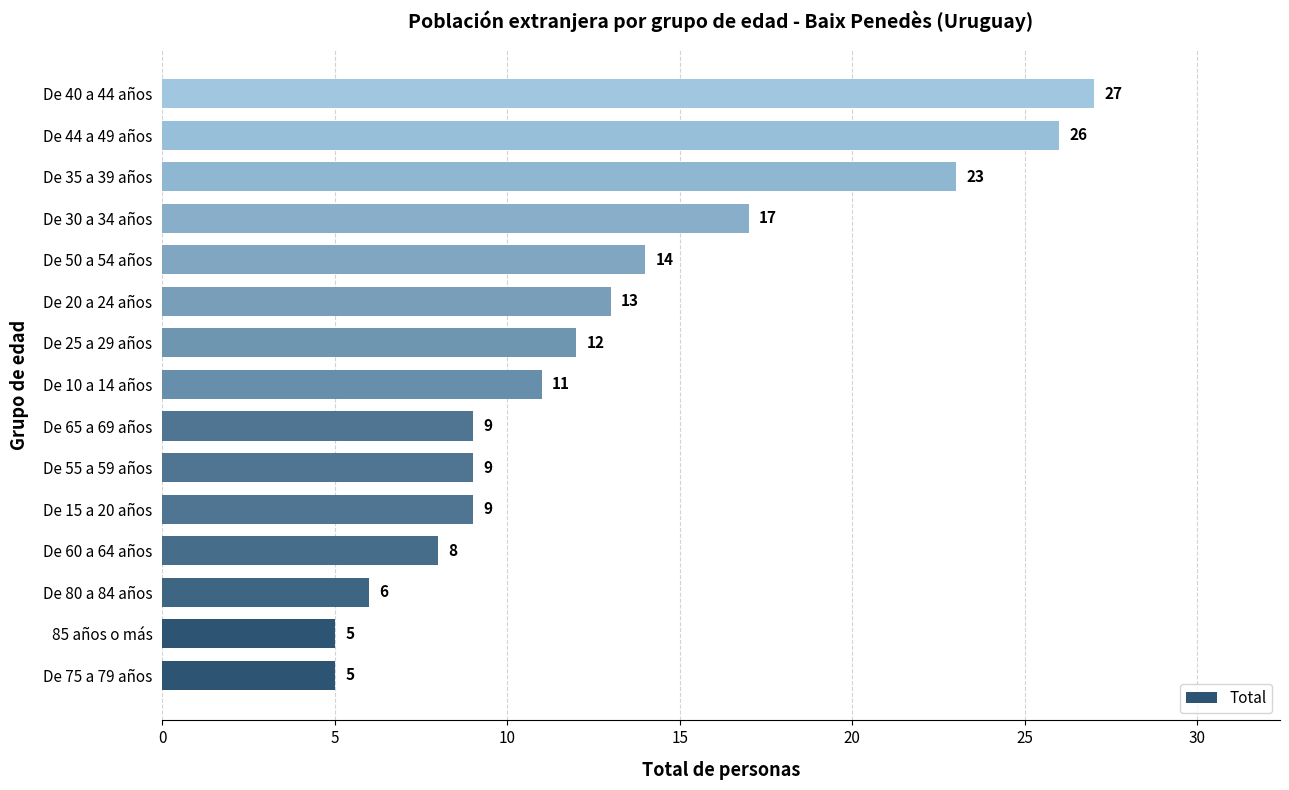

What is the smallest value displayed?

5